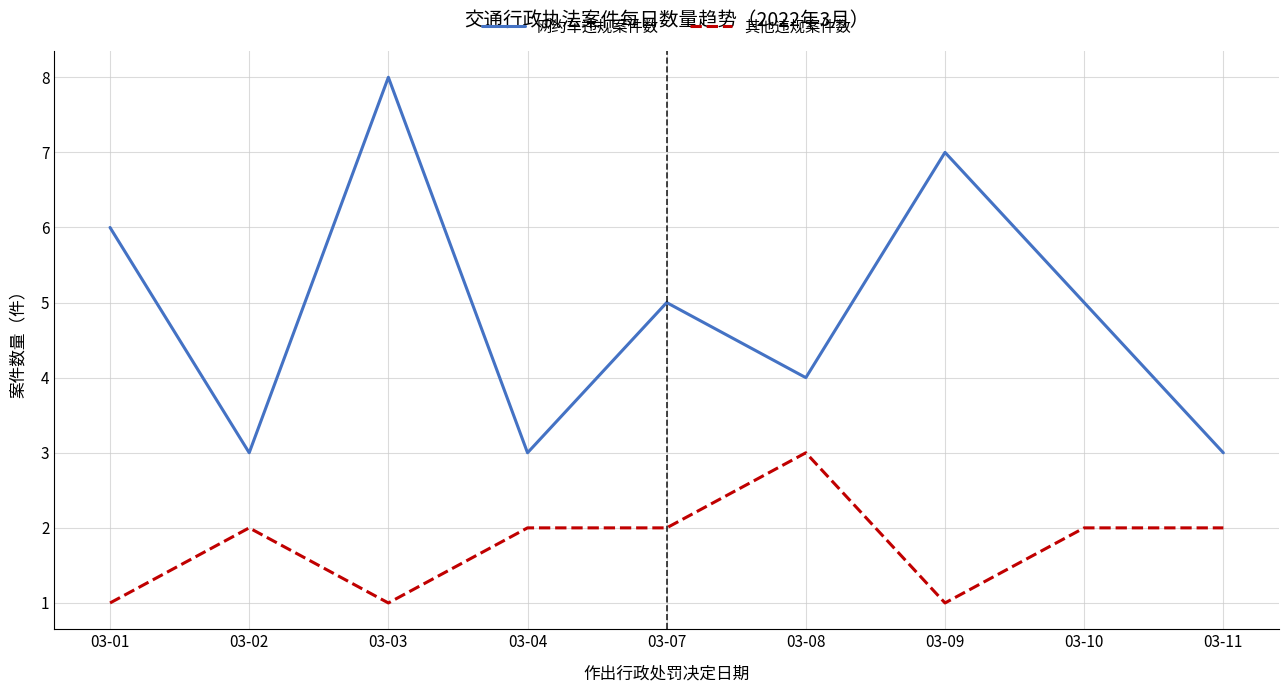

At which label does 网约车违规案件数 first exceed 5?

03-01